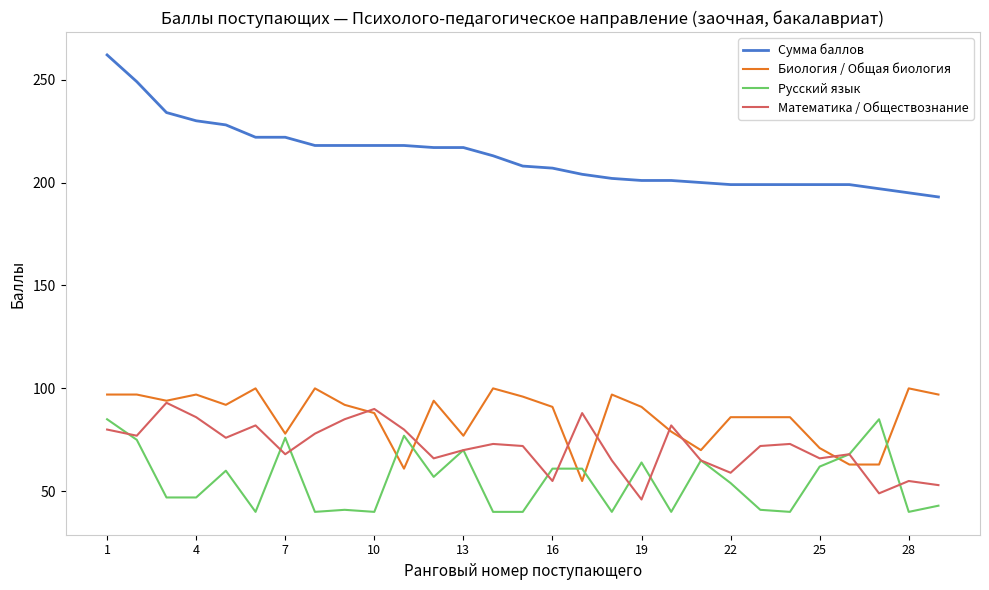

Which series has the widest spread of values?

Сумма баллов